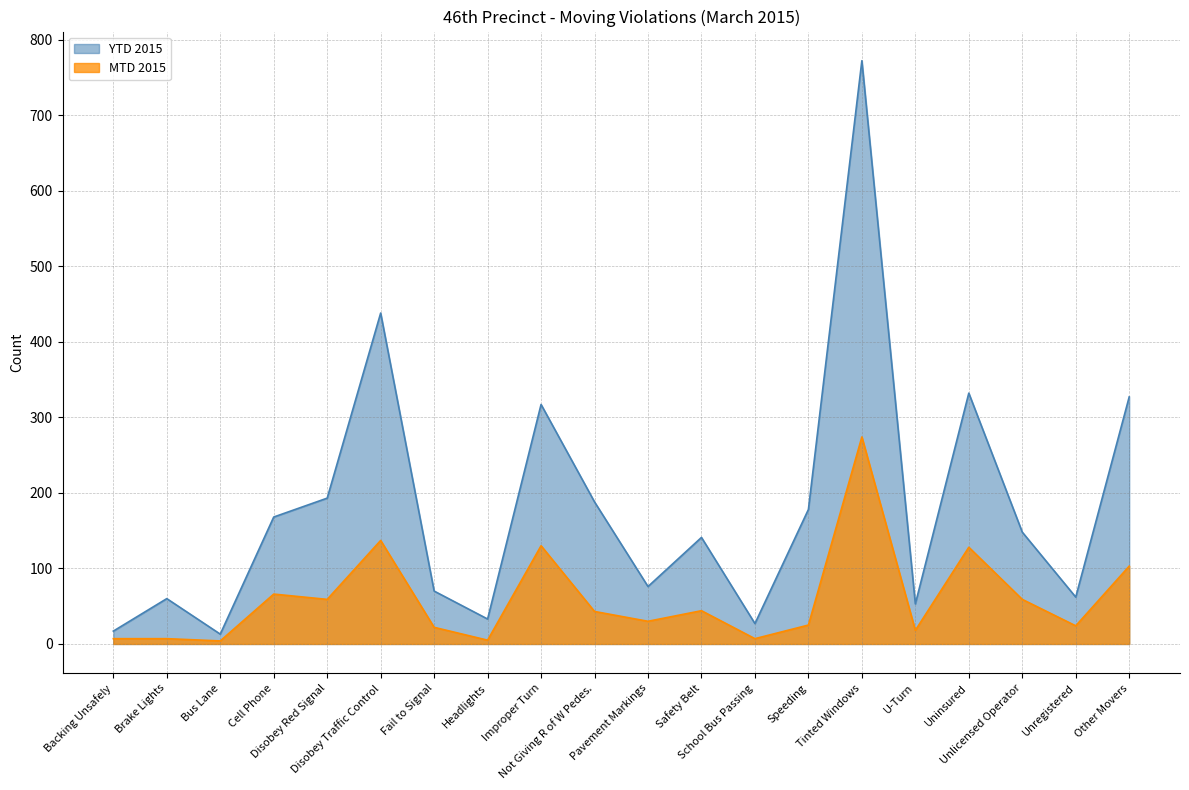

Where is the first local minimum for MTD 2015?

Bus Lane